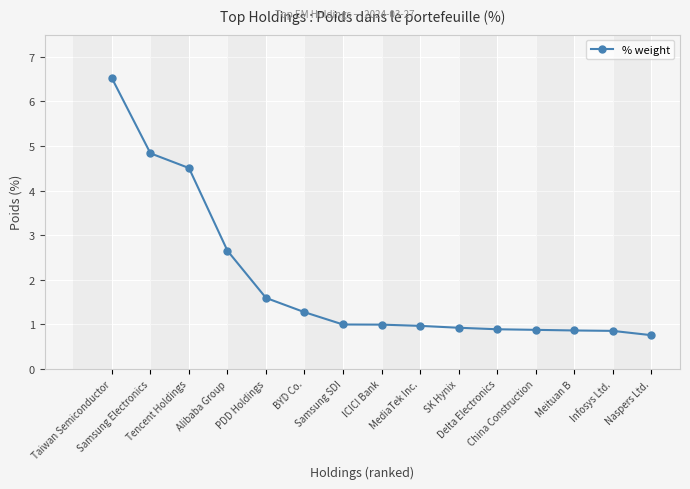

What is the average value?

2.0